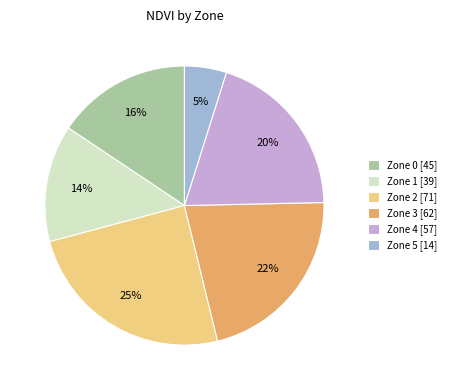

Count the number of slices in the pie.

6